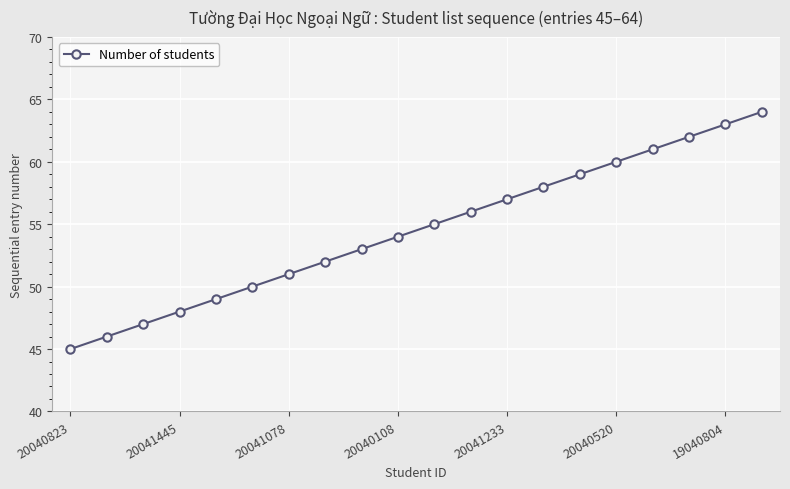

Reading right to left, extract all data points from this chart.

64	63	62	61	60	59	58	57	56	55	54	53	52	51	50	49	48	47	46	45